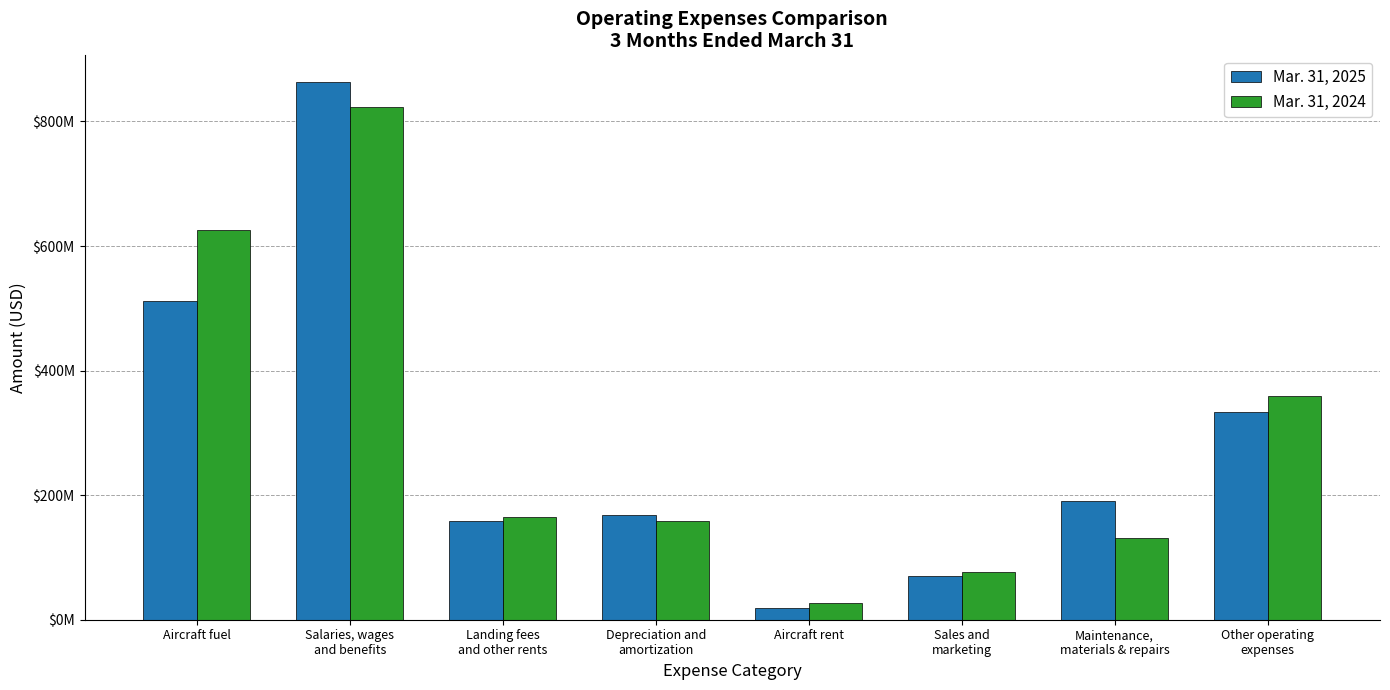

What are all the series names shown in the legend?

Mar. 31, 2025, Mar. 31, 2024